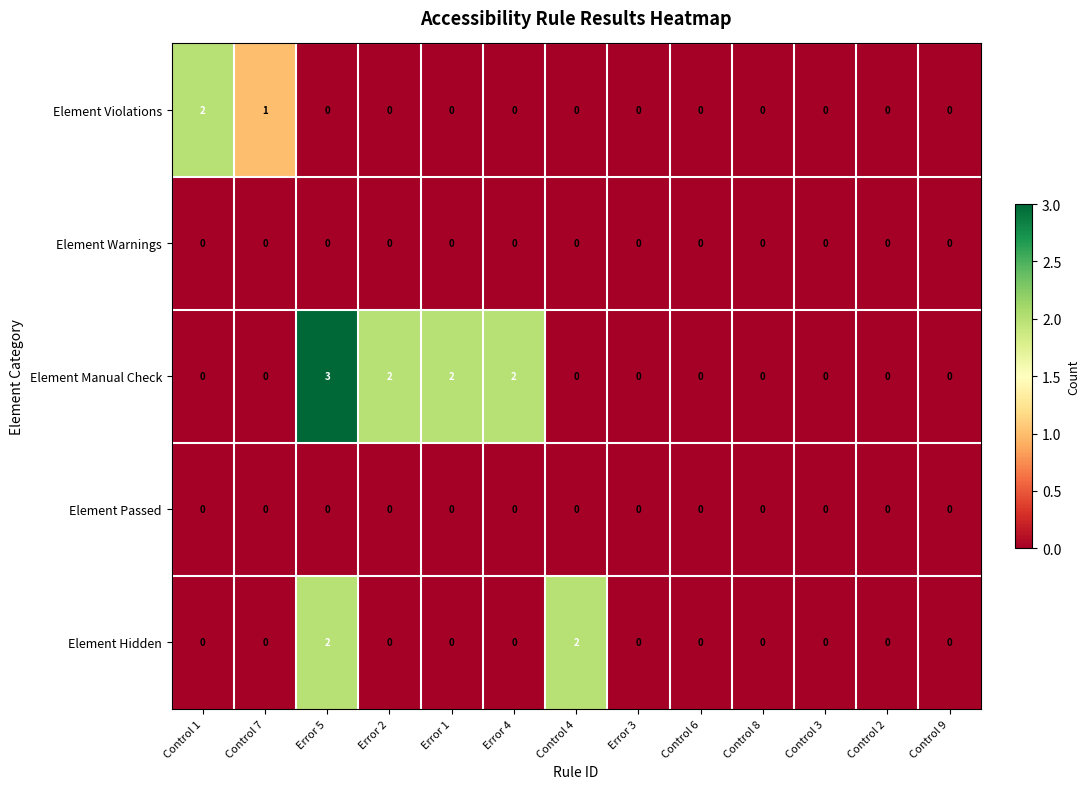

At which category is the sum across all series the highest?

Error 5